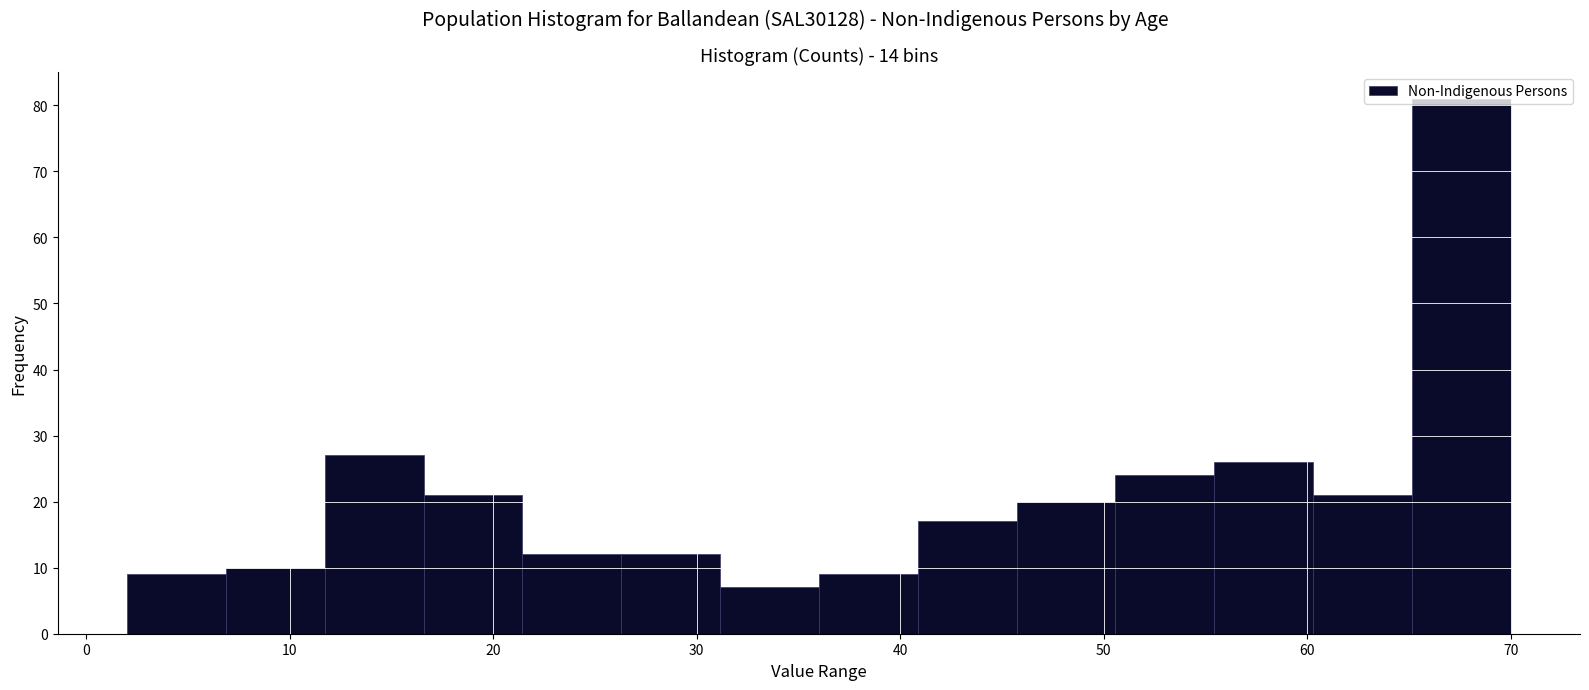

Reading left to right, transcribe this chart: for each bar, give the range it covers on the x-axis and its height. Neither the bar edges nor the heights are printed on the chart, so give them approximately, as read against the axes.

2 to 7: 9
7 to 12: 10
12 to 17: 27
17 to 21: 21
21 to 26: 12
26 to 31: 12
31 to 36: 7
36 to 41: 9
41 to 46: 17
46 to 51: 20
51 to 55: 24
55 to 60: 26
60 to 65: 21
65 to 70: 81